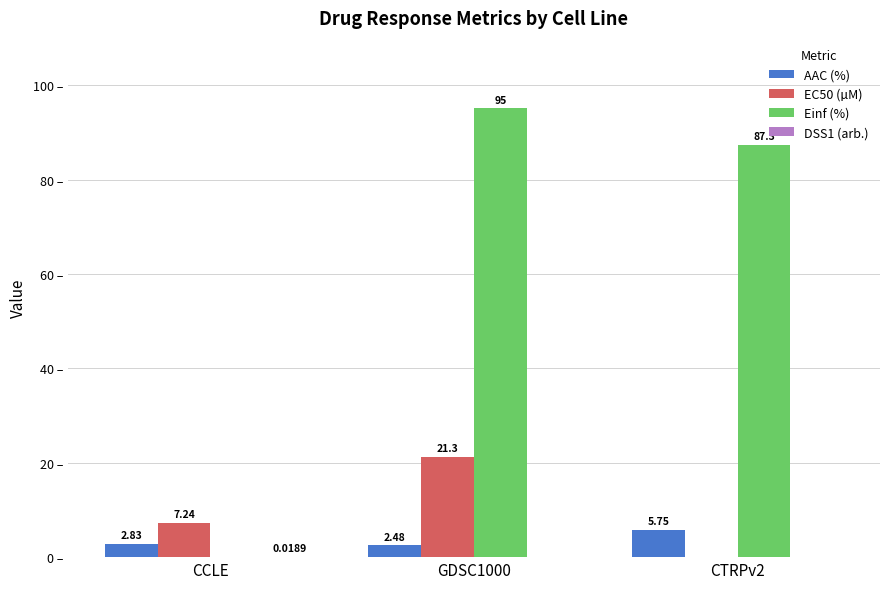

Which series has the largest total across all categories?

Einf (%)